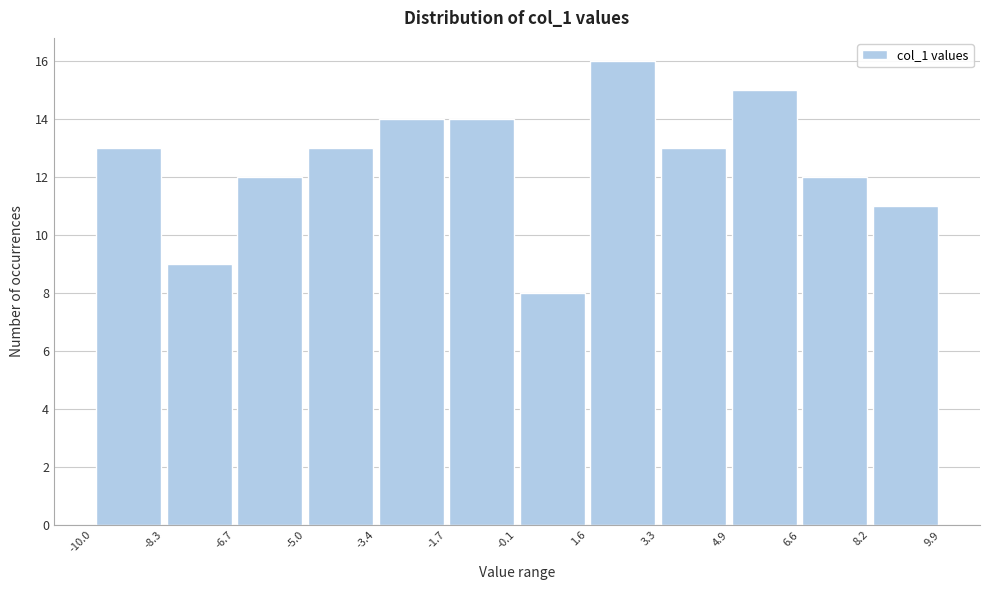

How tall is the bar that spans -5.0 to -3.4 on the x-axis? The values are not printed on the chart, so give them approximately, as read against the axis.

13